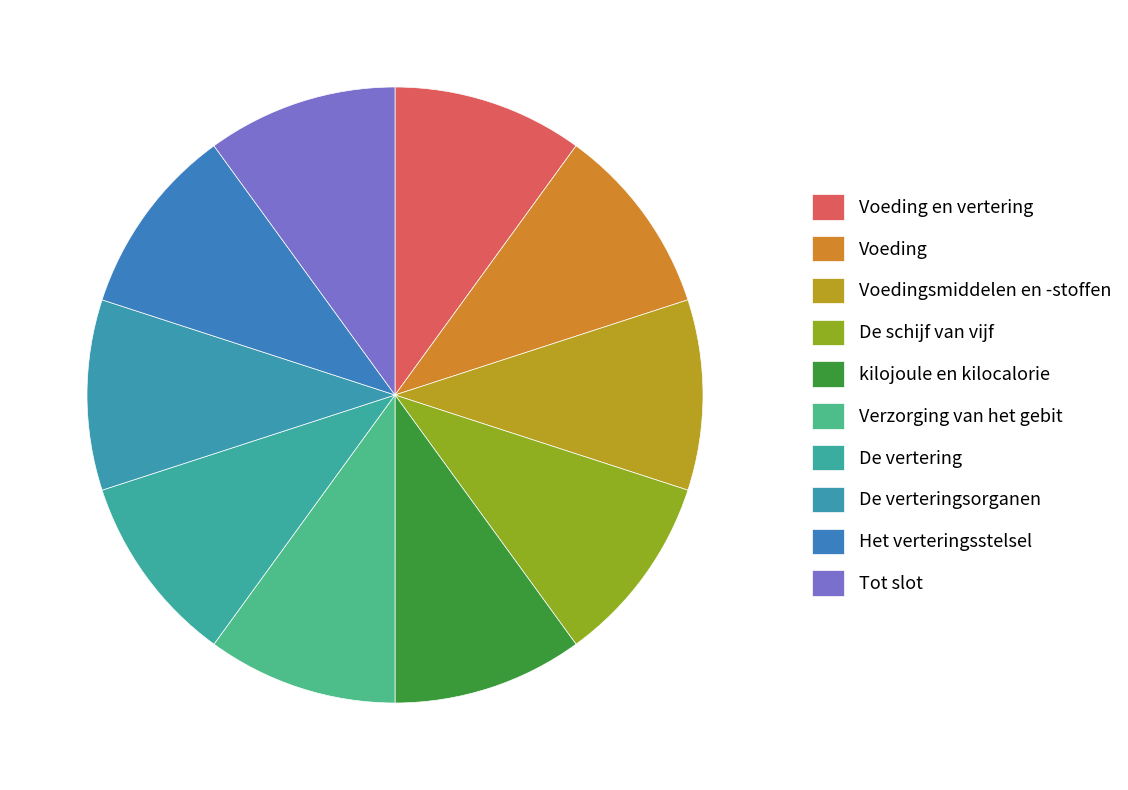

What is the largest slice in the pie chart?

Tot slot